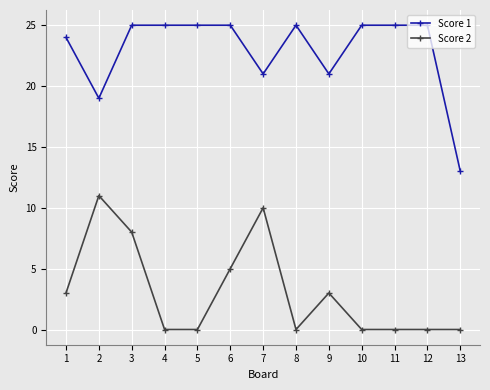

At which category does Score 1 reach its first local valley?

2